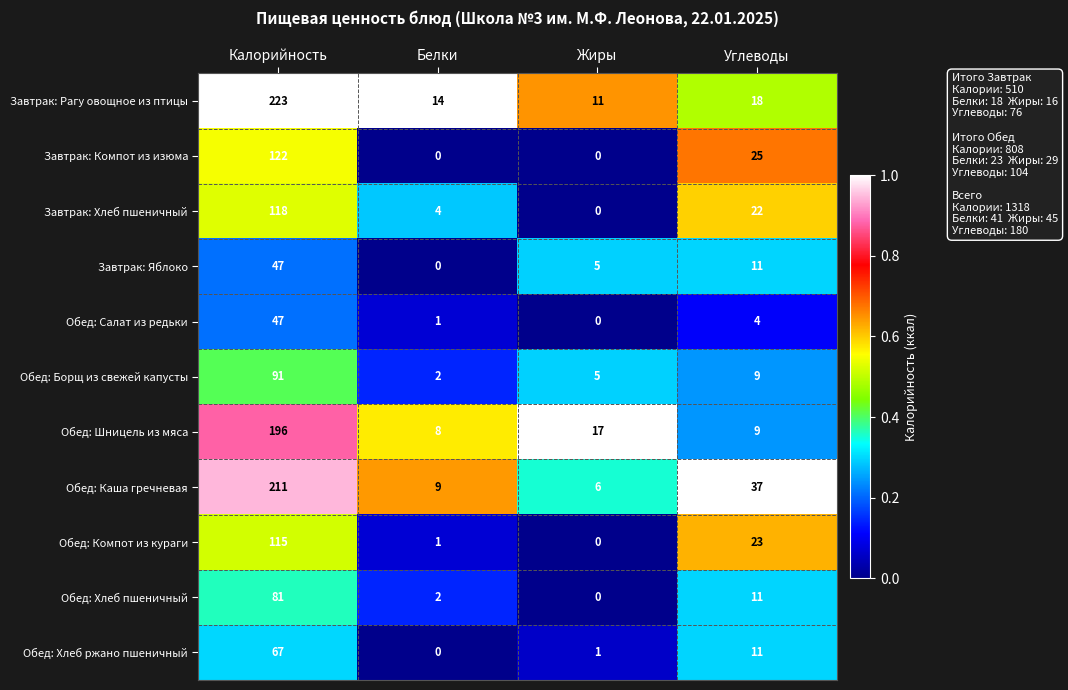

How many distinct data groups are displayed?

11